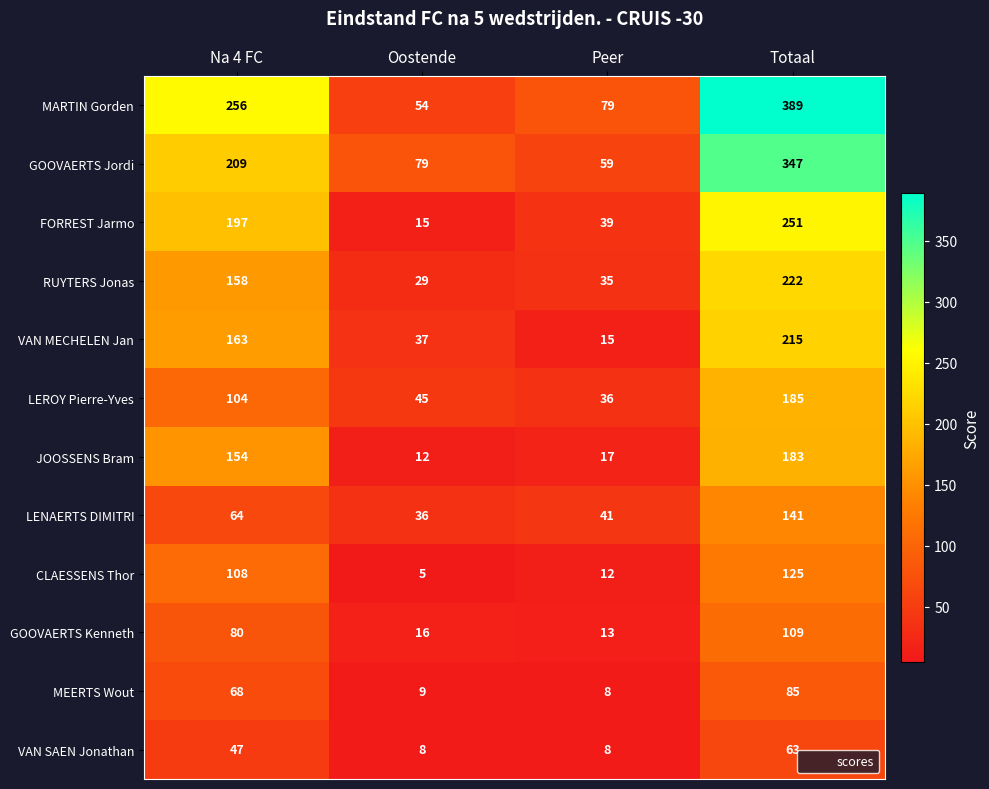

Count the number of data series in this chart.

12